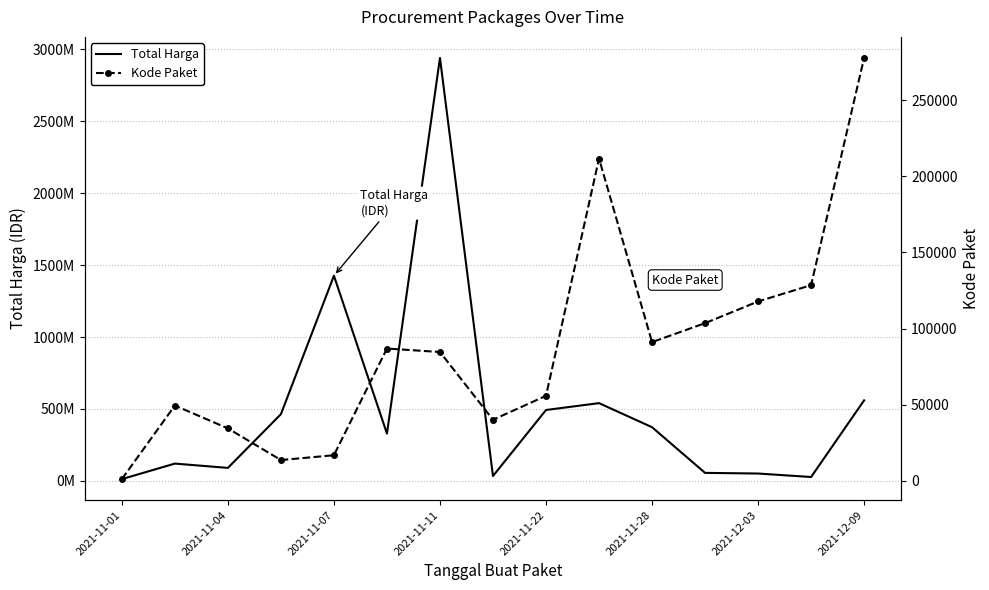

True or false: Kode Paket has more than 1 interior local peaks.

True